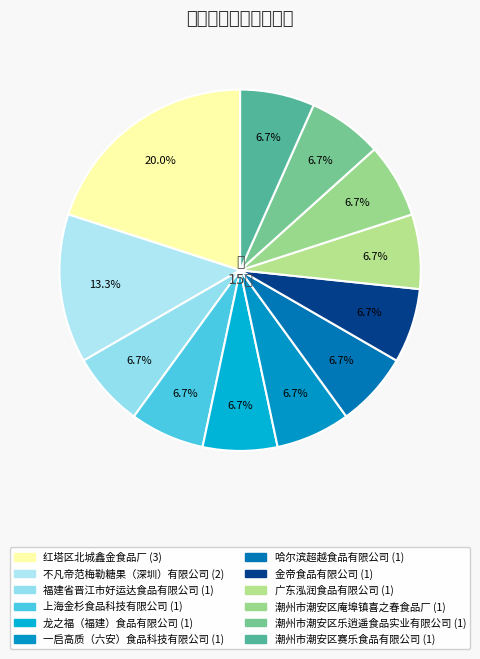

Which category has the smallest portion of the pie?

福建省晋江市好运达食品有限公司